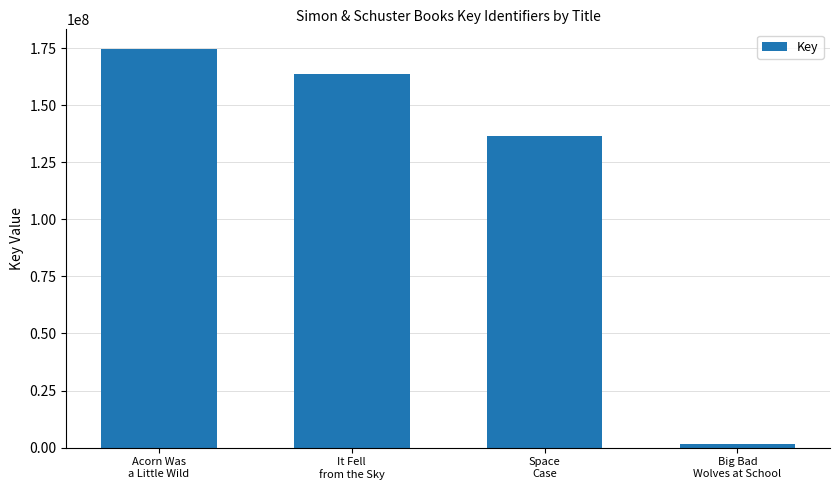

What is the difference between the second highest and second lowest values?

27420482